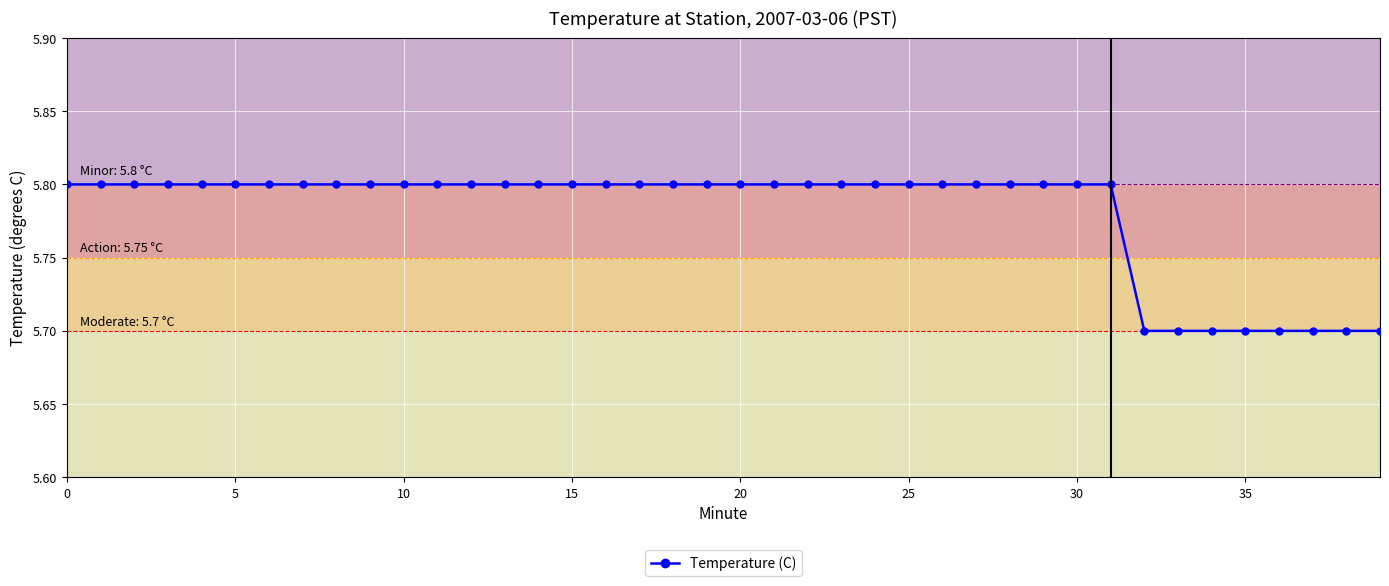

Does the chart have visible grid lines?

Yes